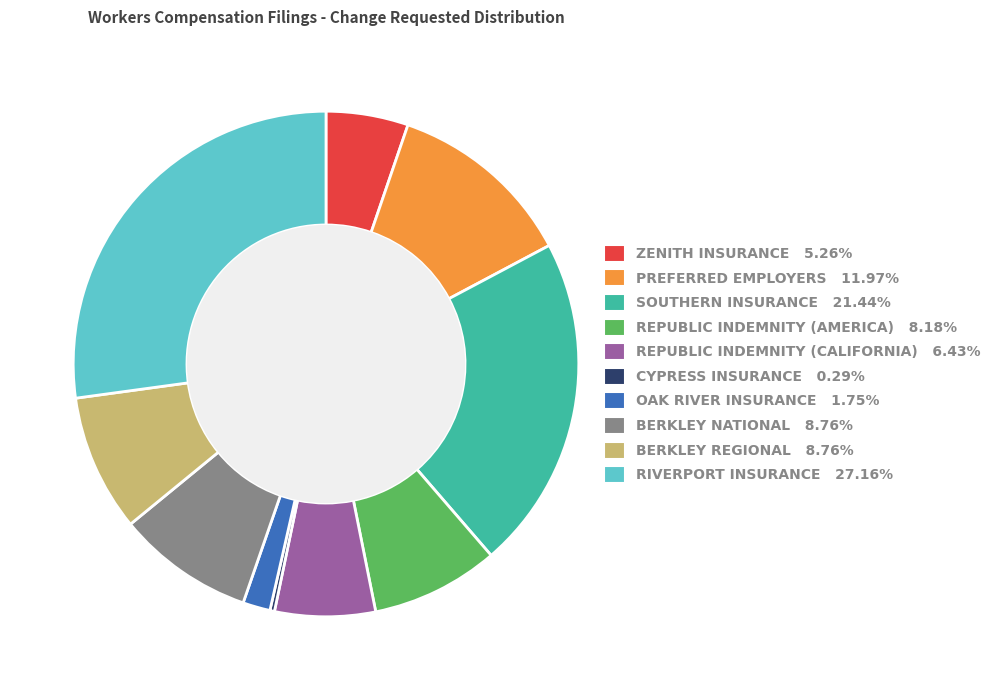

Does any single category account for the majority?

No